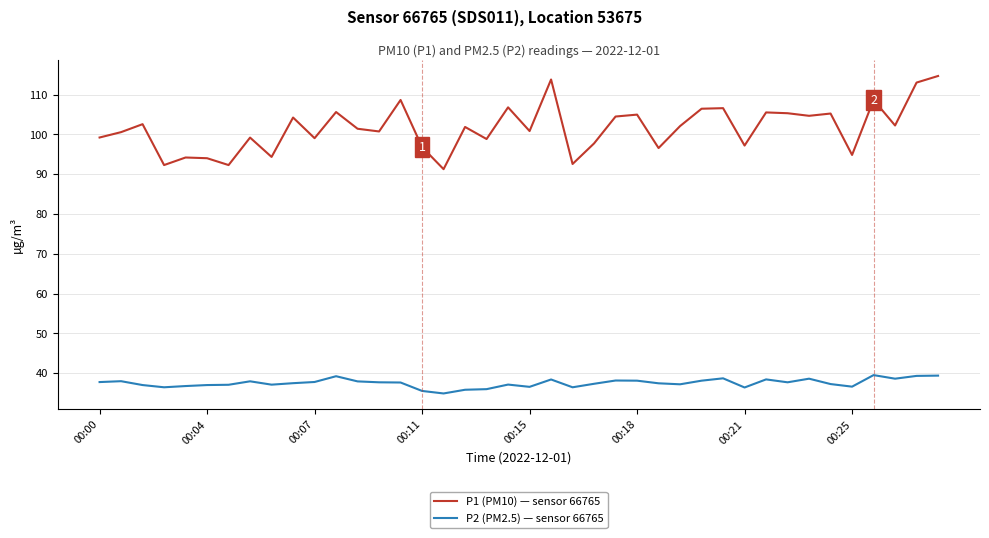

True or false: P1 (PM10) — sensor 66765 and P2 (PM2.5) — sensor 66765 intersect in this chart.

False